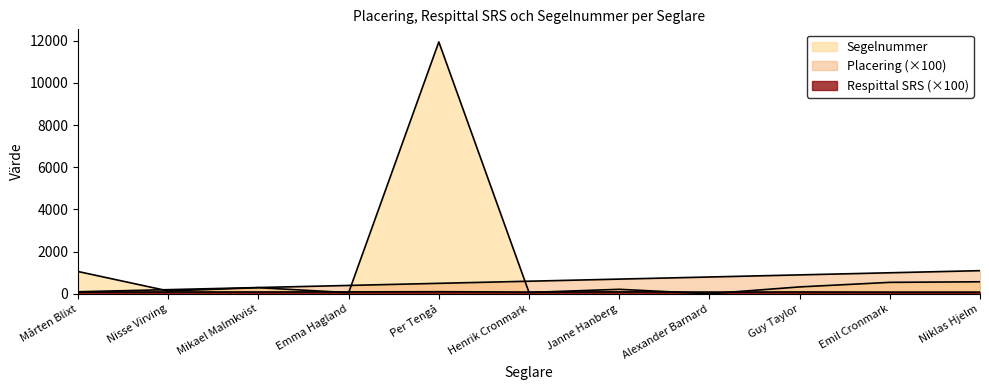

Reading right to left, extract all data points from this chart.

Placering: 1100.0	1000.0	900.0	800.0	700.0	600.0	500.0	400.0	300.0	200.0	100.0
Respittal SRS: 83.6	83.6	90.0	85.4	93.7	86.3	102.6	93.3	88.7	89.8	88.3
Segelnummer: 573.0	546.0	330.0	6.0	216.0	67.0	11938.0	57.0	294.0	138.0	1060.0